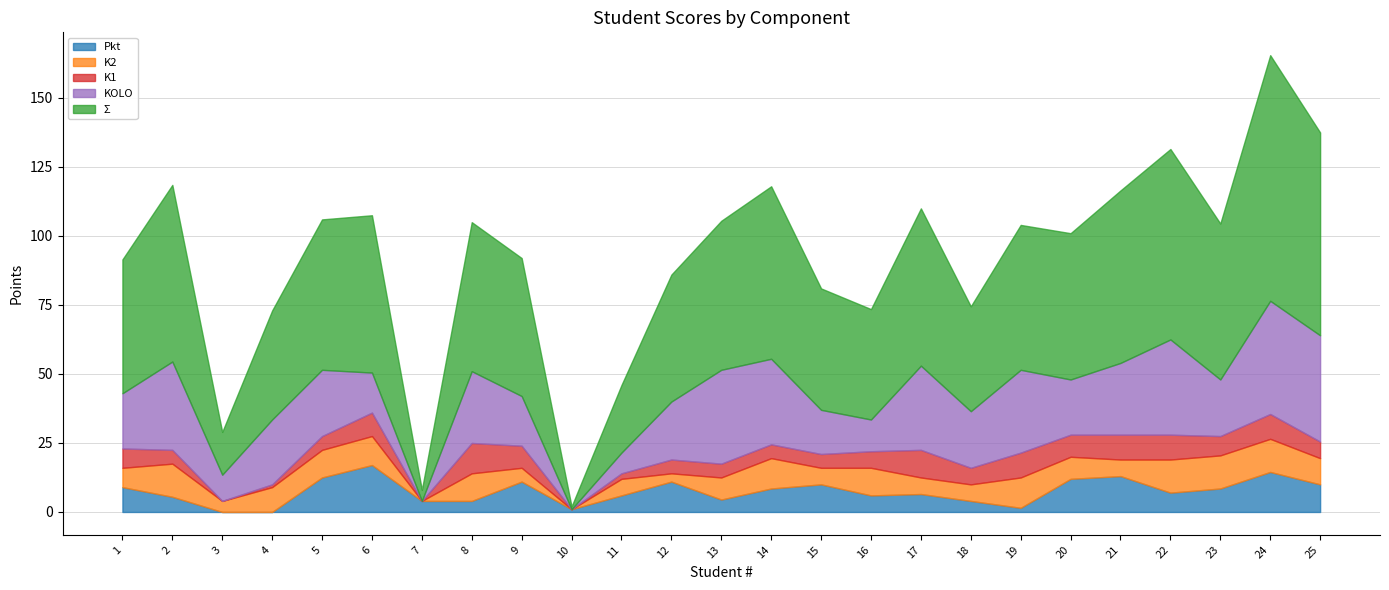

Does the chart have visible grid lines?

Yes